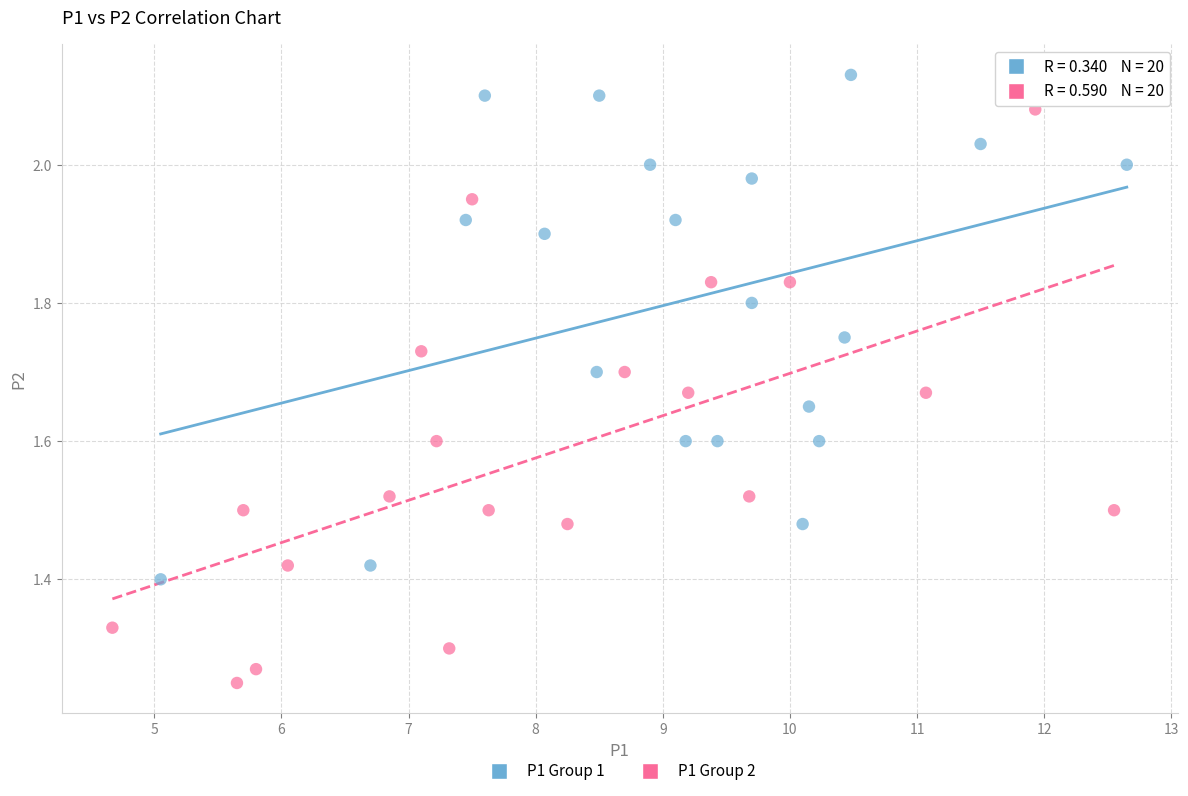

Which series contains the lowest Y value?

P1 Group 2